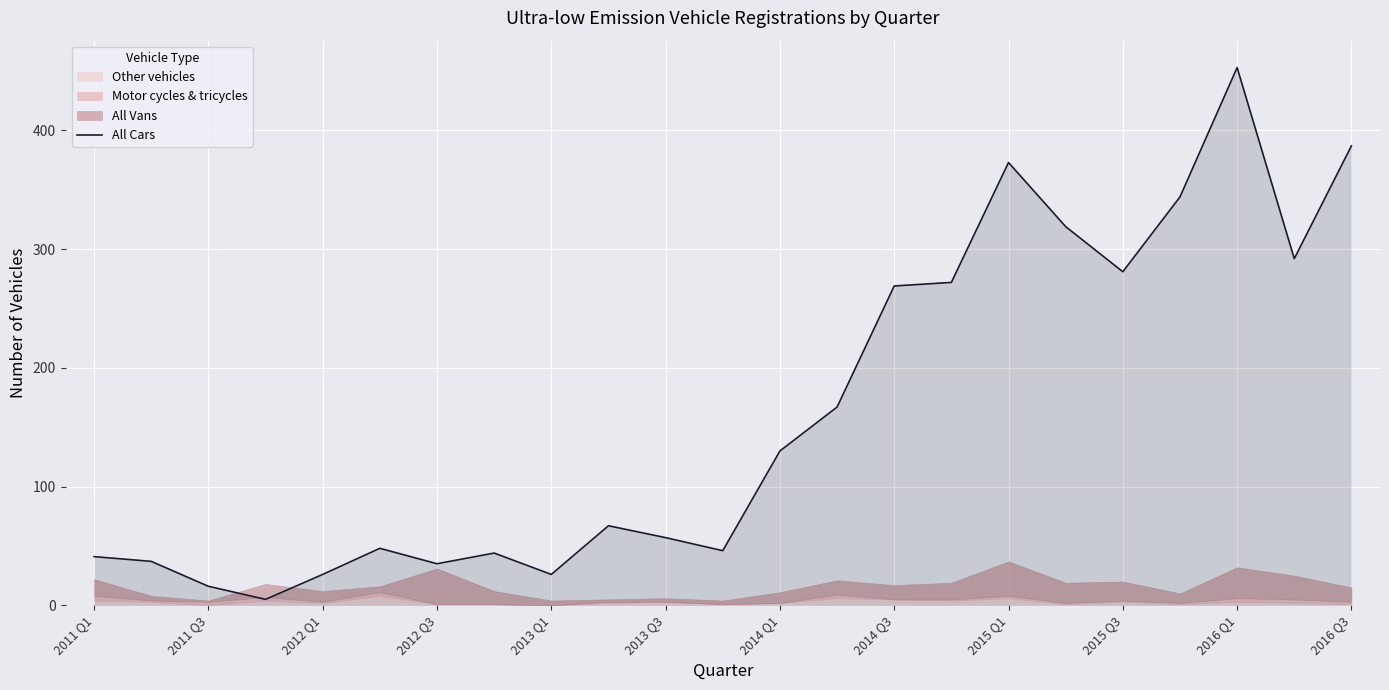

What value does the data have at 2013 Q1, to the nearest 10?

30